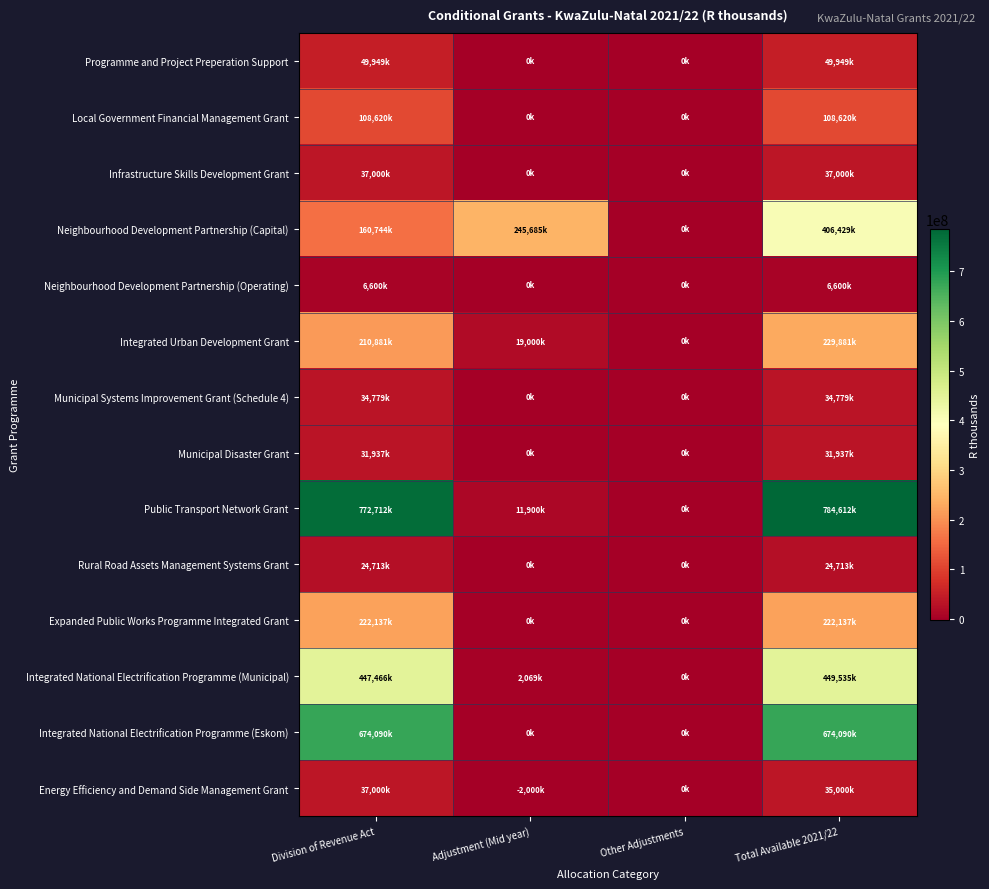

What is the maximum value shown in the chart?

784612000